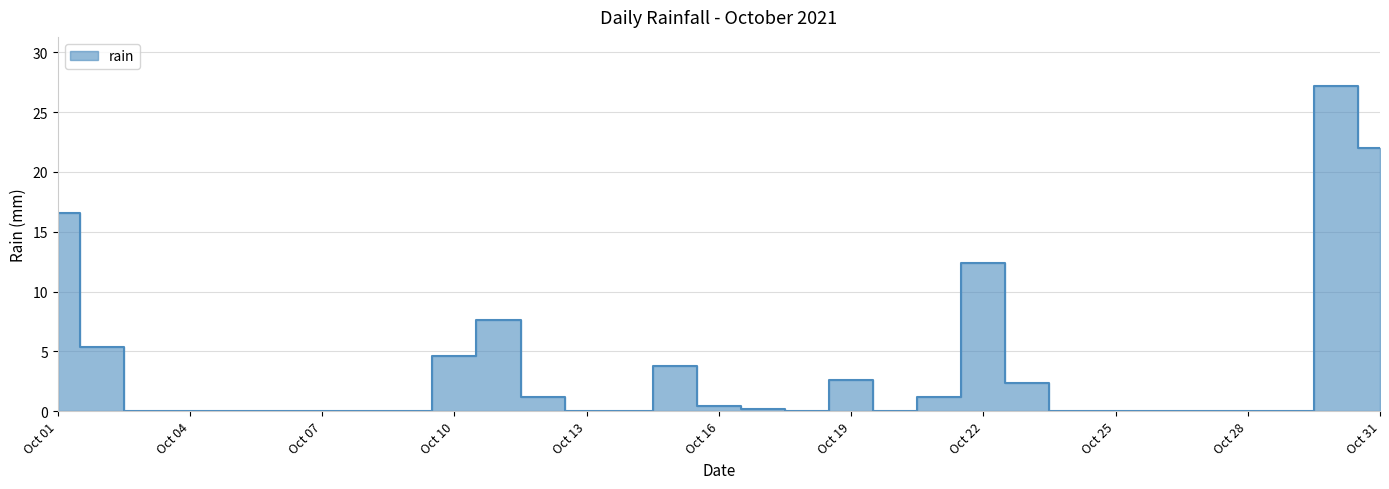

Reading left to right, transcribe all the data shown in this chart.

16.6	5.4	0.0	0.0	0.0	0.0	0.0	0.0	0.0	4.6	7.6	1.2	0.0	0.0	3.8	0.4	0.2	0.0	2.6	0.0	1.2	12.4	2.4	0.0	0.0	0.0	0.0	0.0	0.0	27.2	22.0